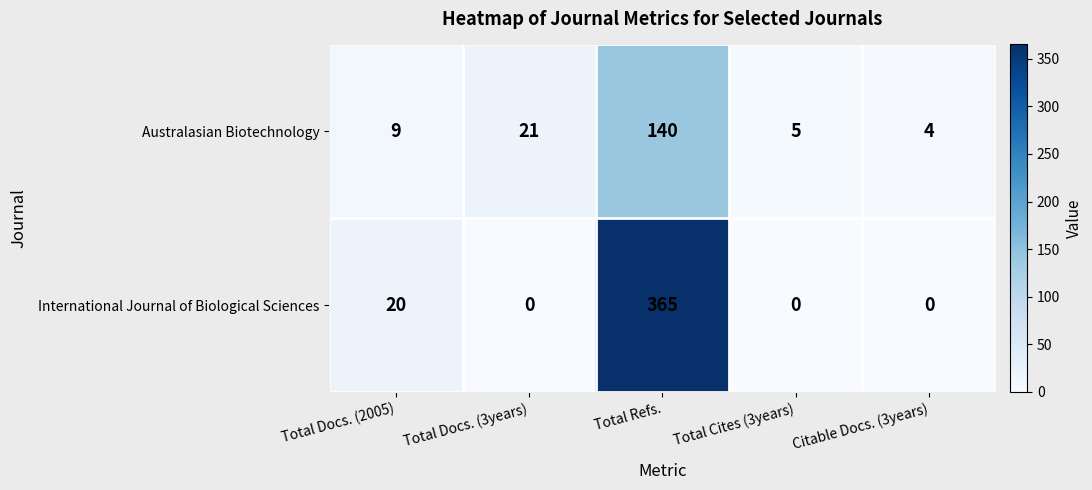

Which series has the widest spread of values?

International Journal of Biological Sciences